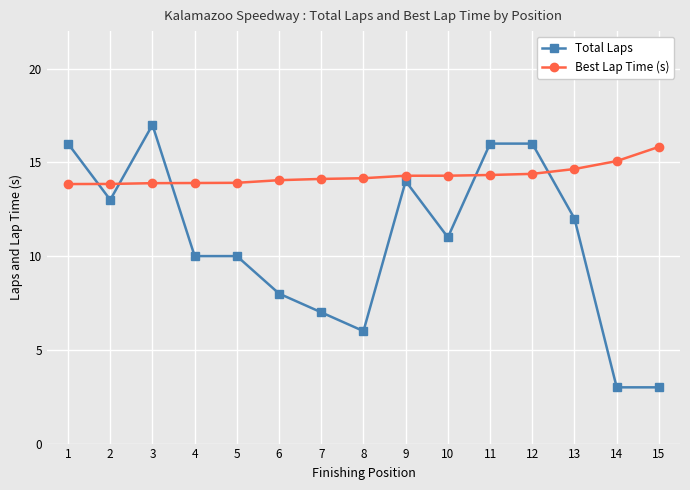

Rank the series by their average value, from highest to lowest.

Best Lap Time (s), Total Laps